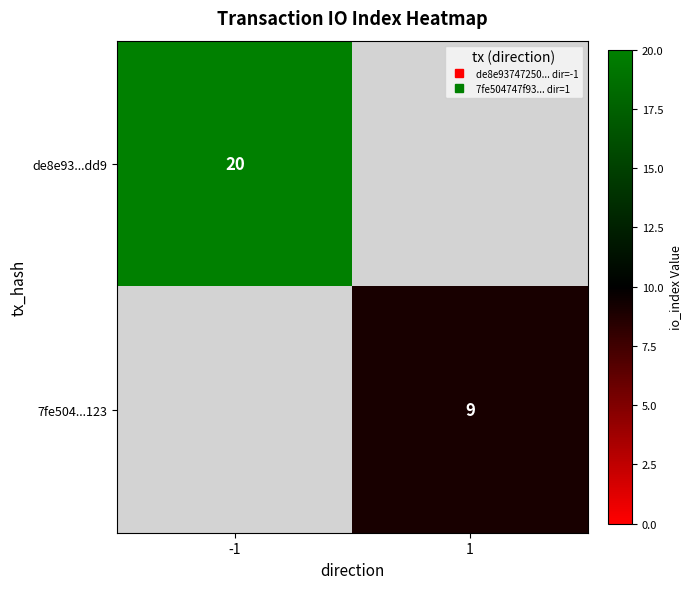

Which category has the highest value across all series?

-1